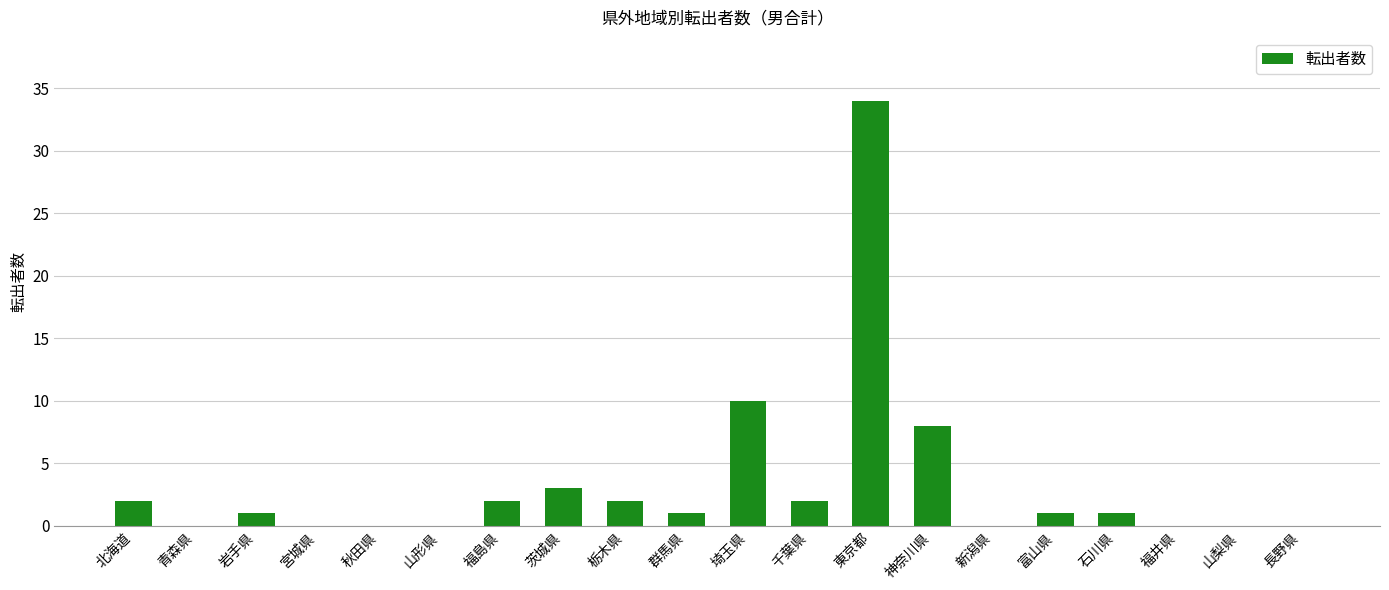

Where does the data first go above 1?

北海道